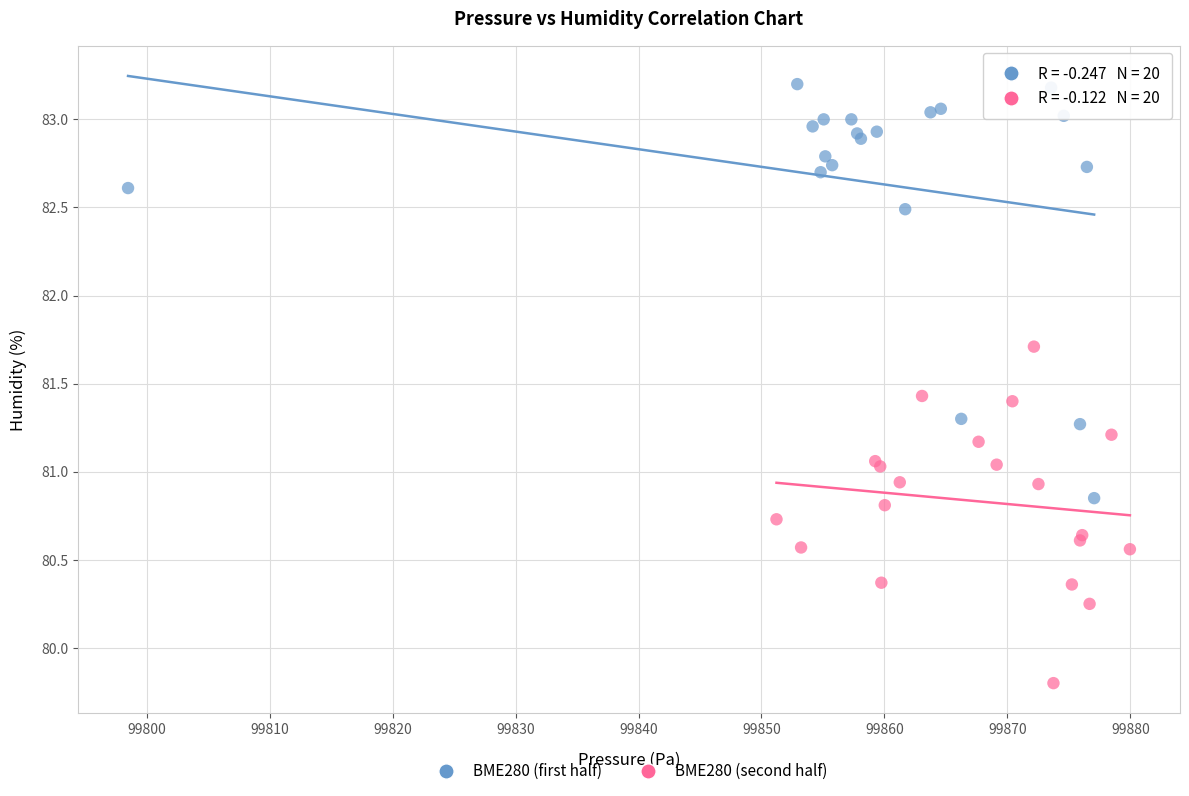

What are all the series names shown in the legend?

BME280 (first half), BME280 (second half)